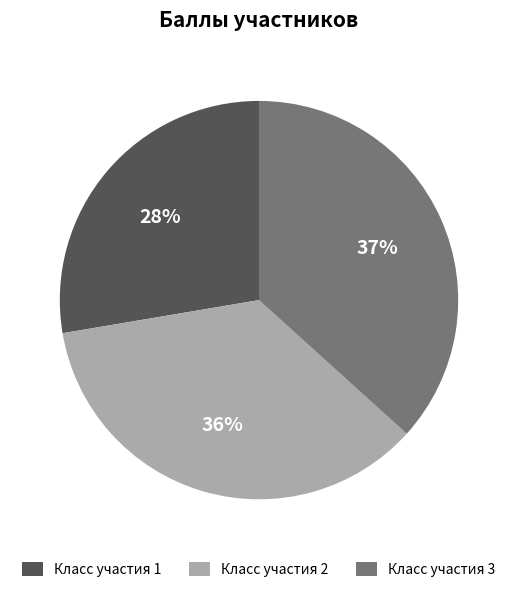

How many slices are in this pie chart?

3